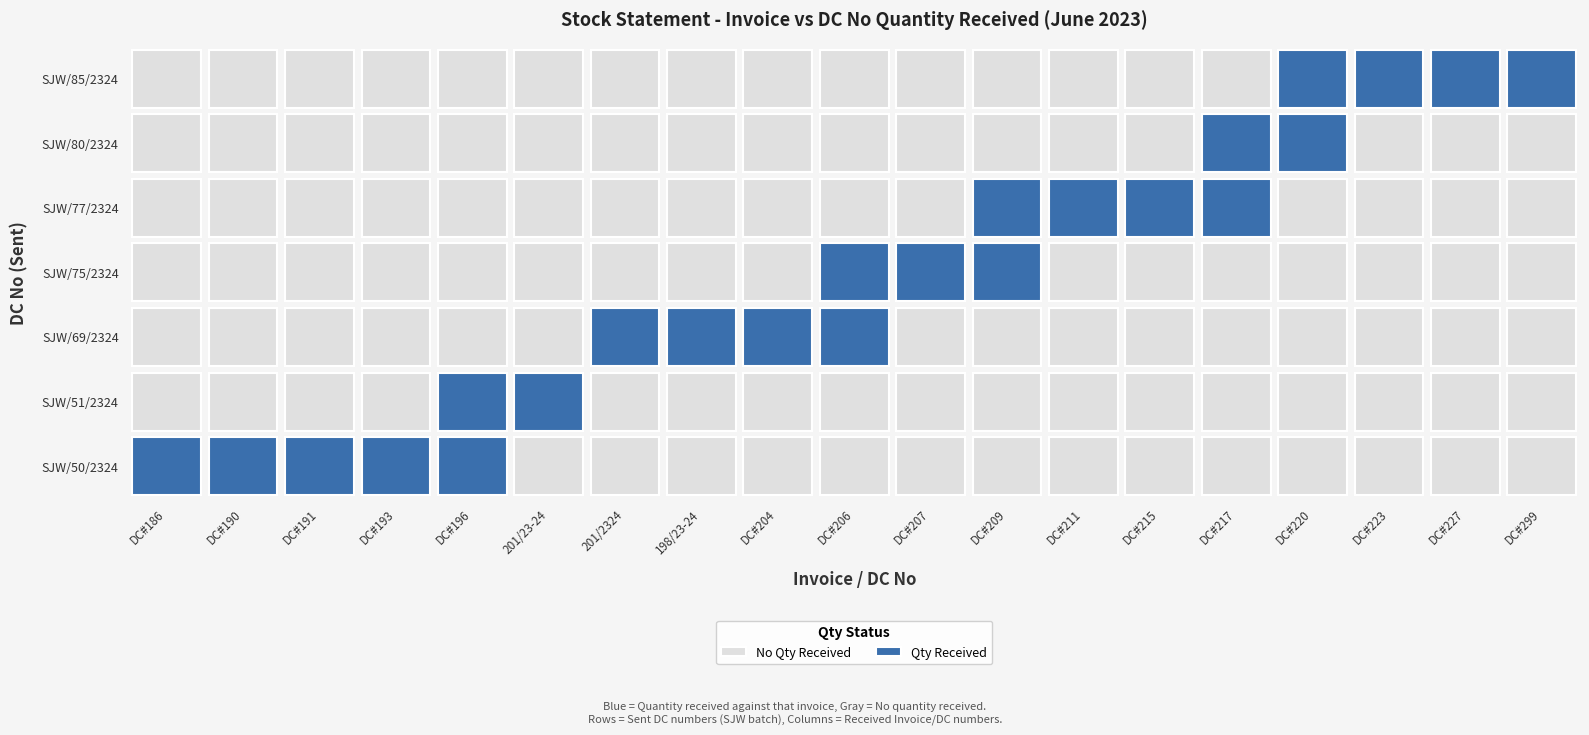

What value does the SJW/77/2324 series have at DC#215, to the nearest 50?

500